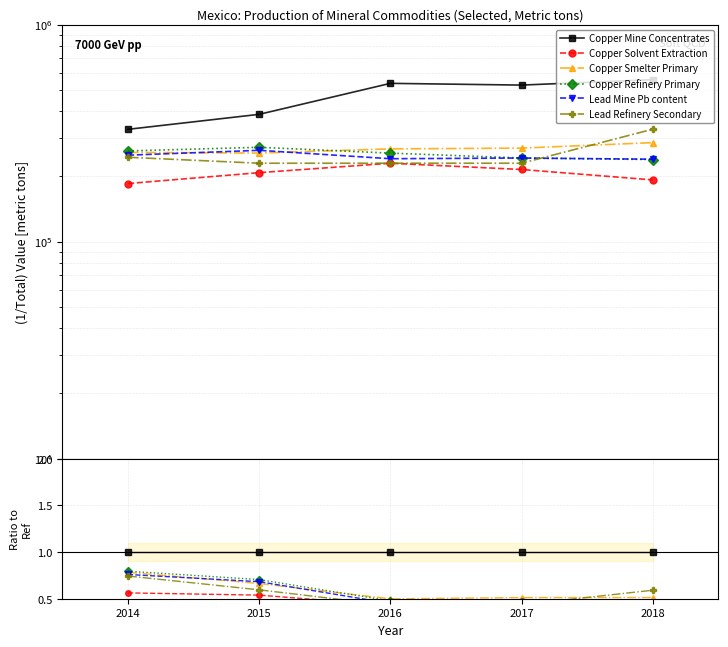

At how many categories does at least one series exceed 0?

5